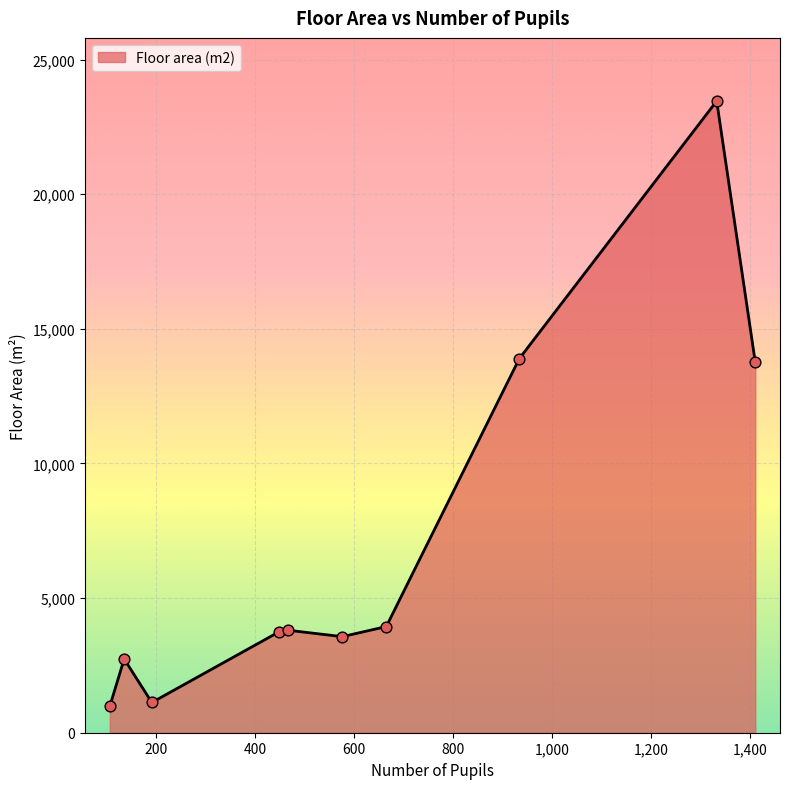

What is the difference between the maximum and minimum values?

22475